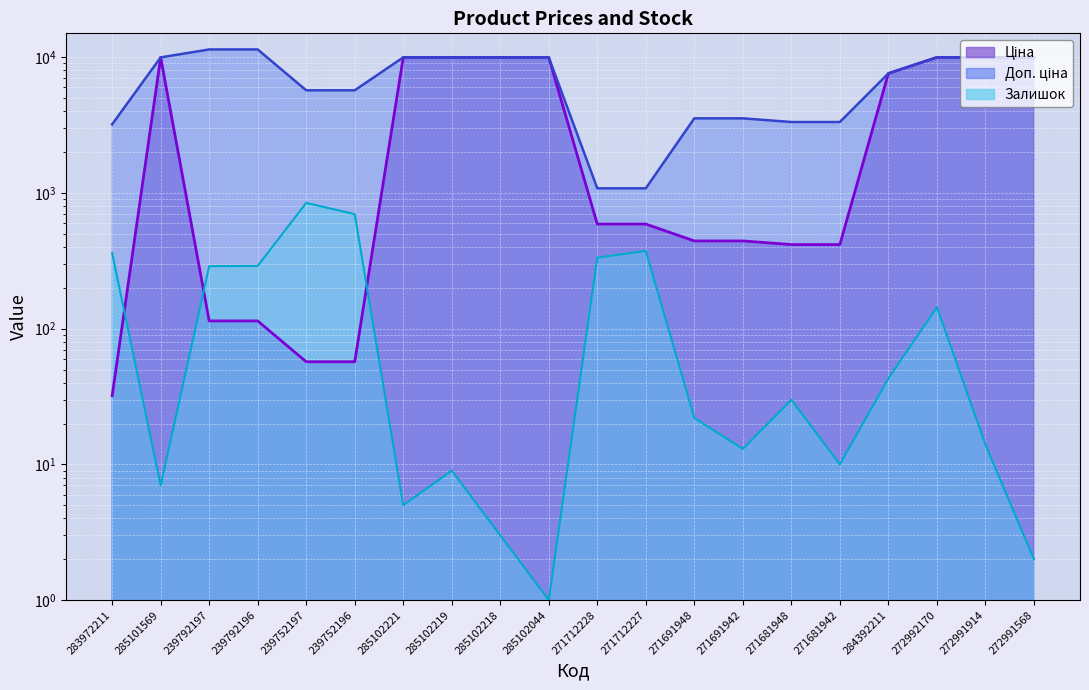

What is the maximum value for Ціна?

9975.0